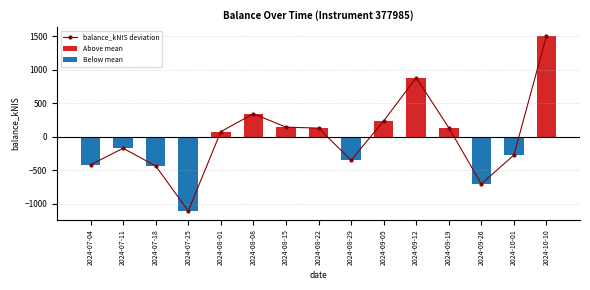

How many bars are there in total?

15